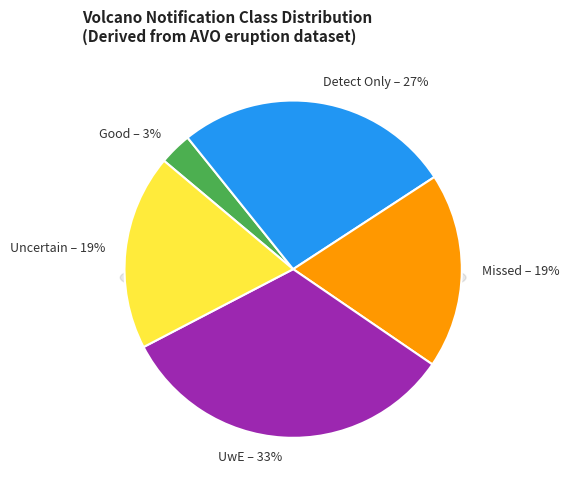

Rank the categories by value from highest to lowest.

UwE, Detect Only, Missed, Uncertain, Good